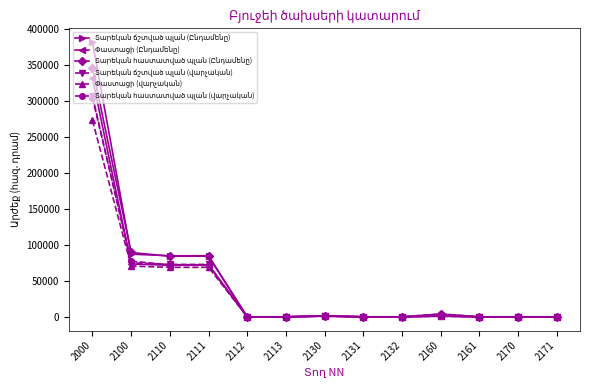

What is the maximum value shown in the chart?

381805.8